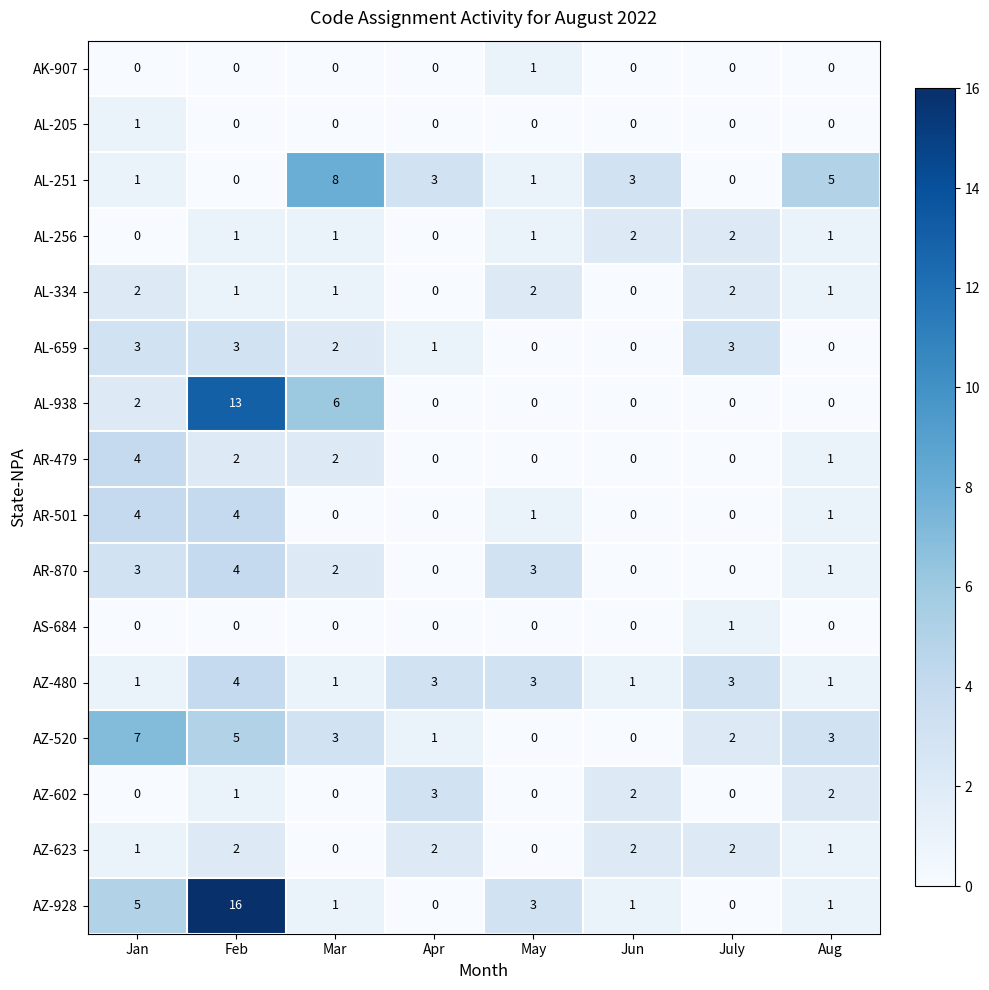

Which series changed the most between Jun and Aug?

AZ-520